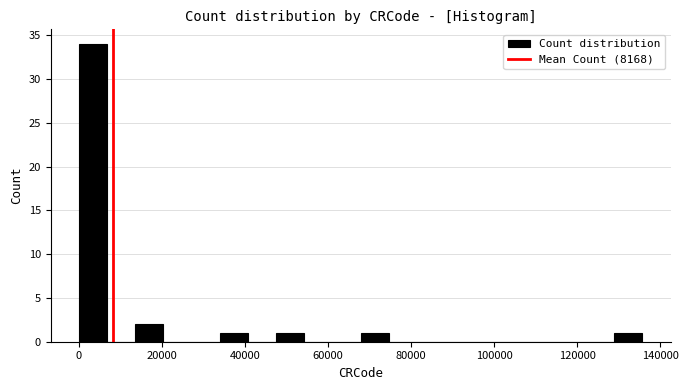

Read against the x-axis, roughly where is the centre of the tallest bar?

4000